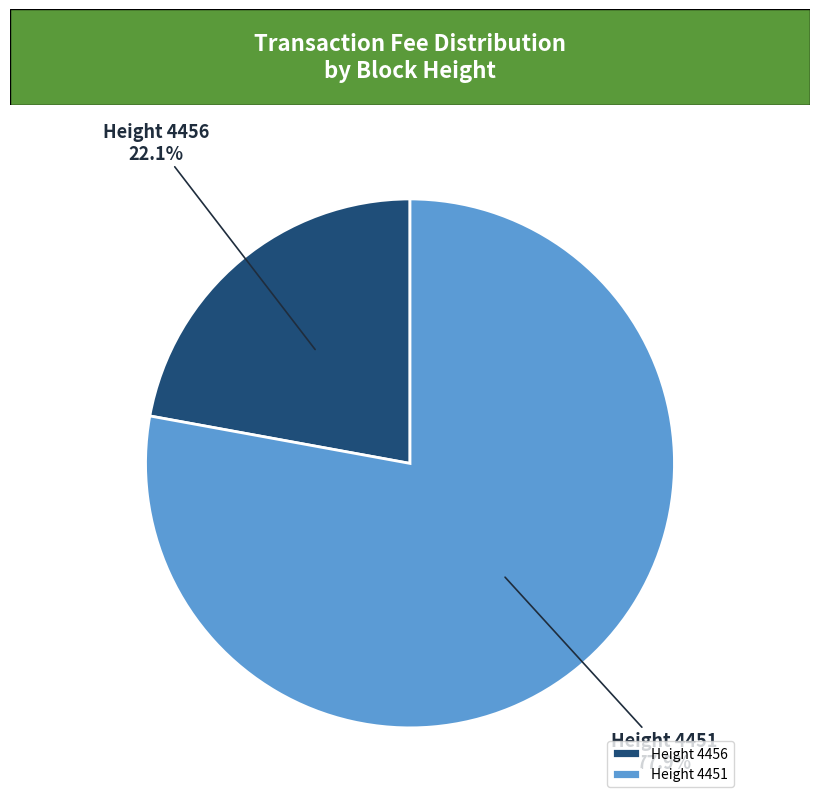

How many segments does this pie chart have?

2